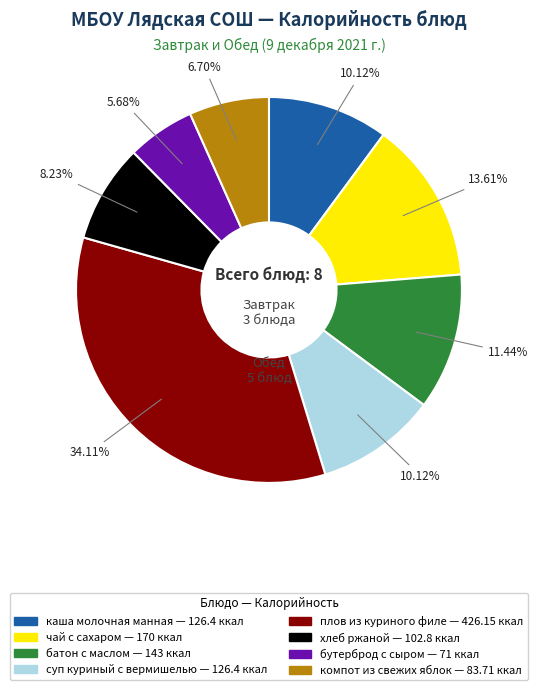

To the nearest percent, what percentage of the pie is чай с сахаром?

14%